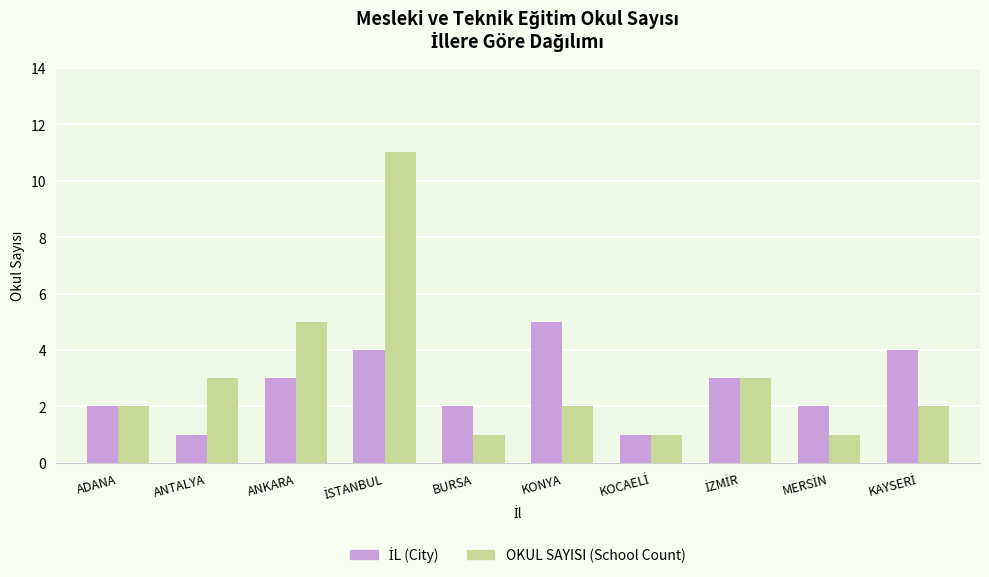

What is the minimum value shown in the chart?

1